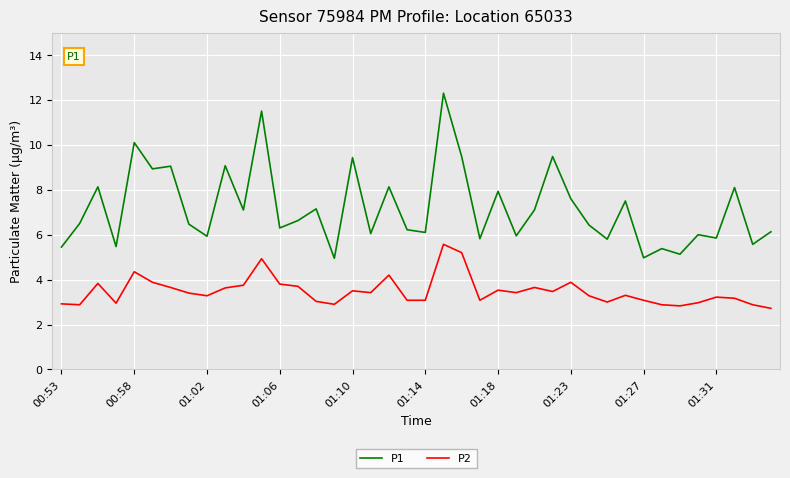

How many lines are shown in the chart?

2